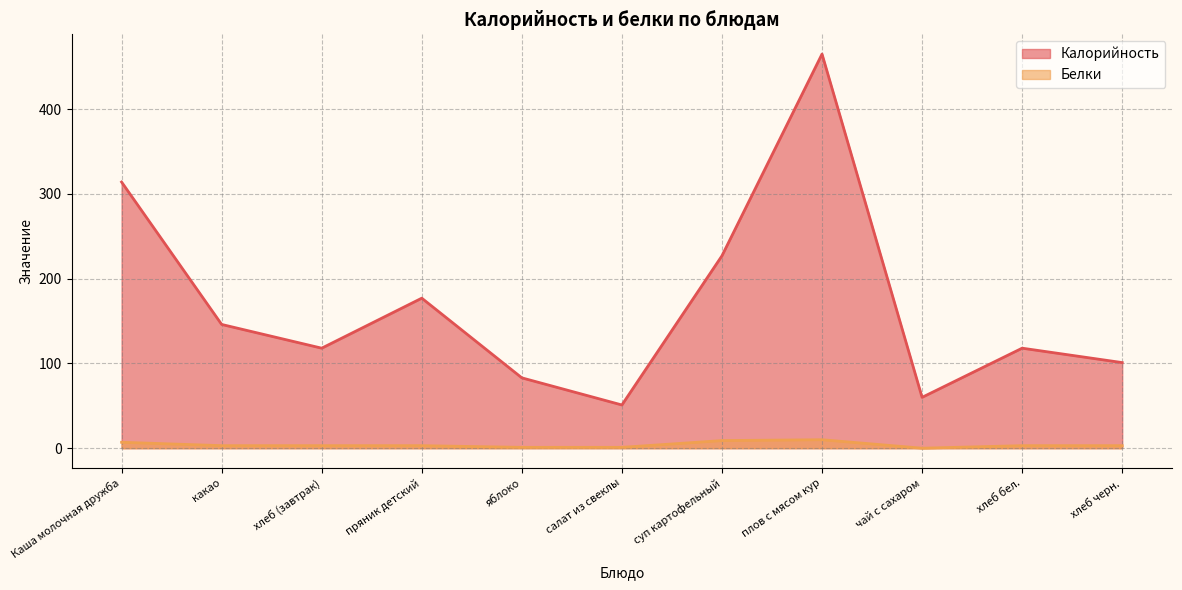

What is the sum of all Калорийность values?

1860